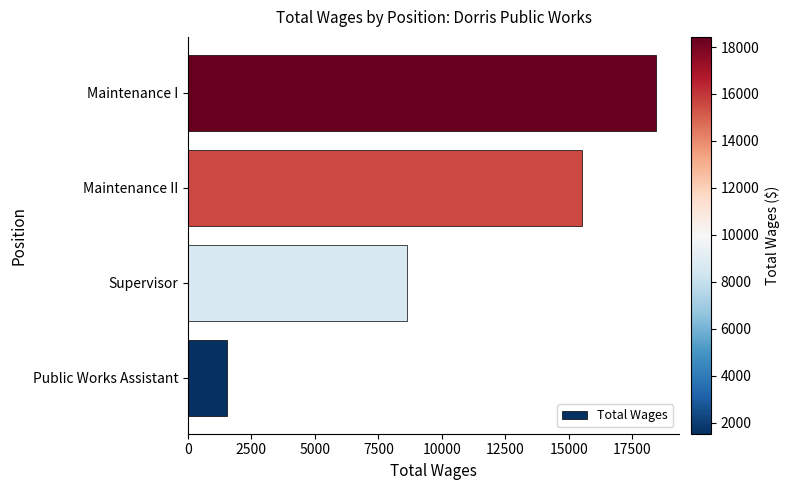

At which label is the value closest to 9979?

Supervisor